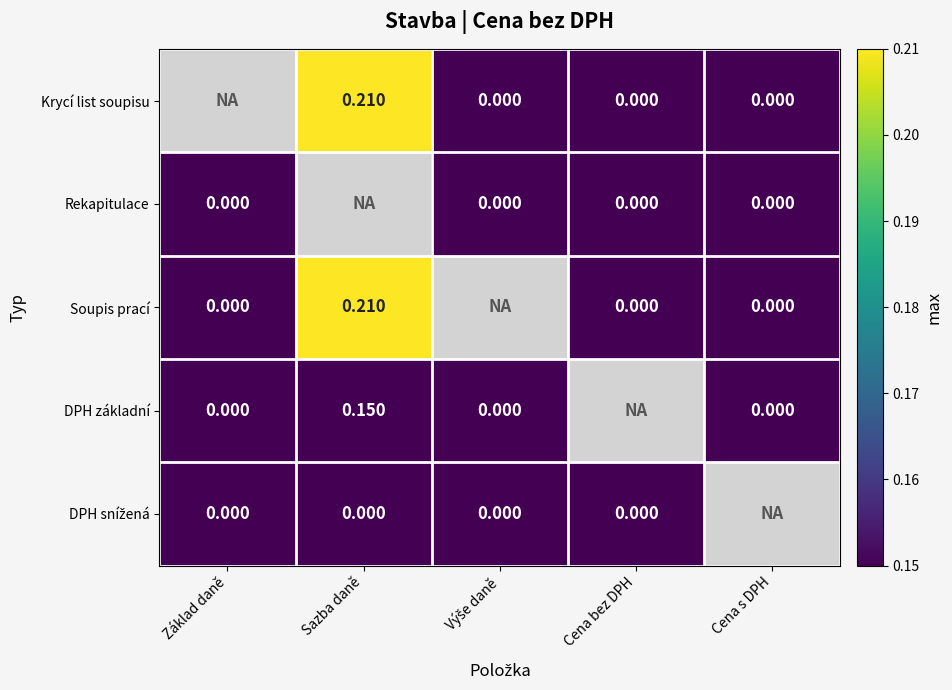

List the series in order of their overall mean, highest first.

Krycí list soupisu, Rekapitulace, Soupis prací, DPH základní, DPH snížená